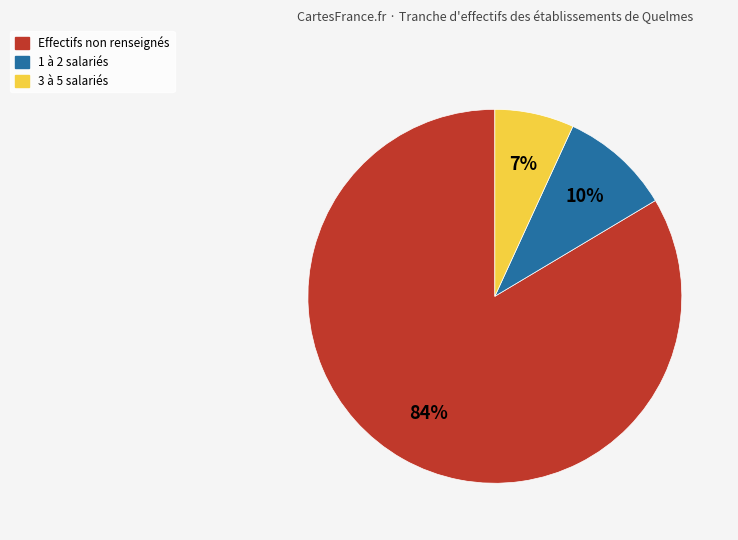

Does any single category account for the majority?

Yes